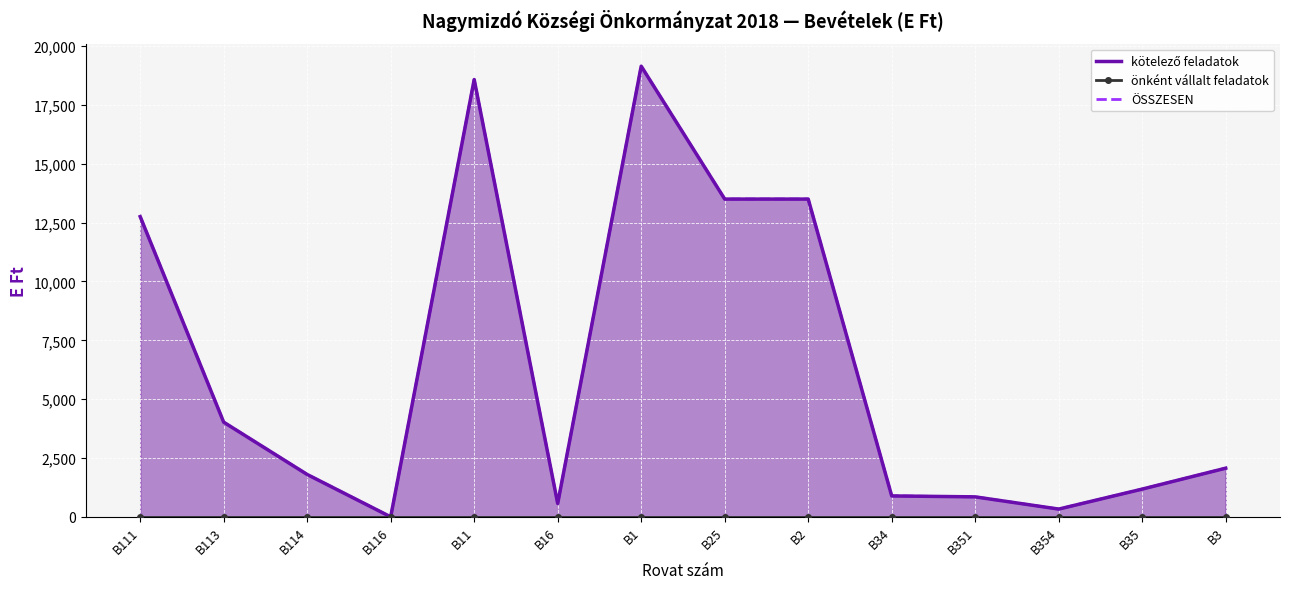

Is it true that ÖSSZESEN equals 0 at B116?

True